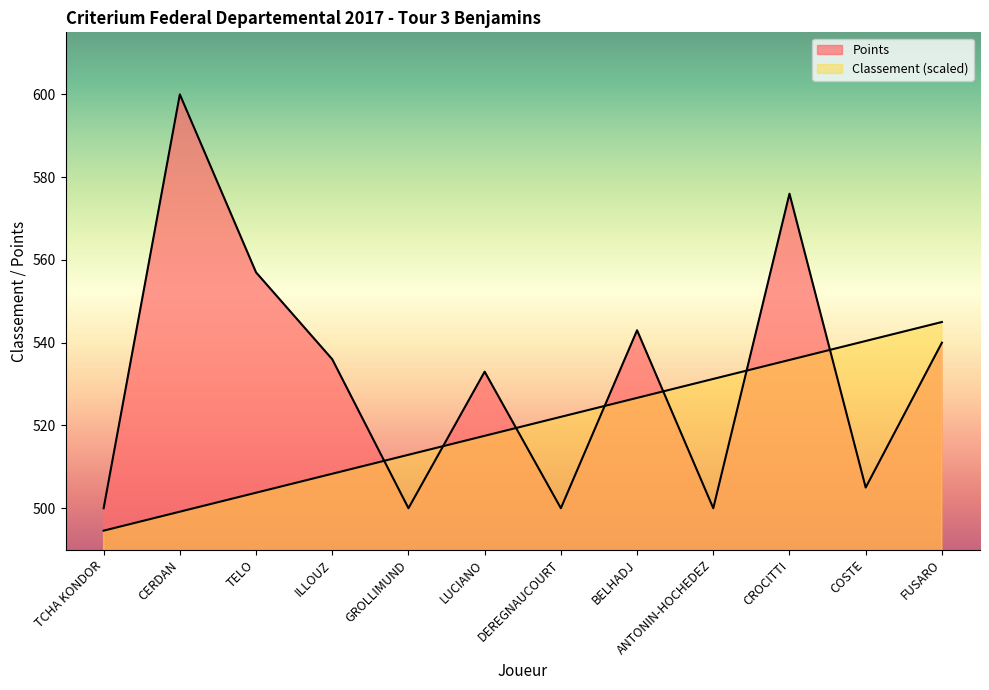

How many data points in Points are above 536?

5